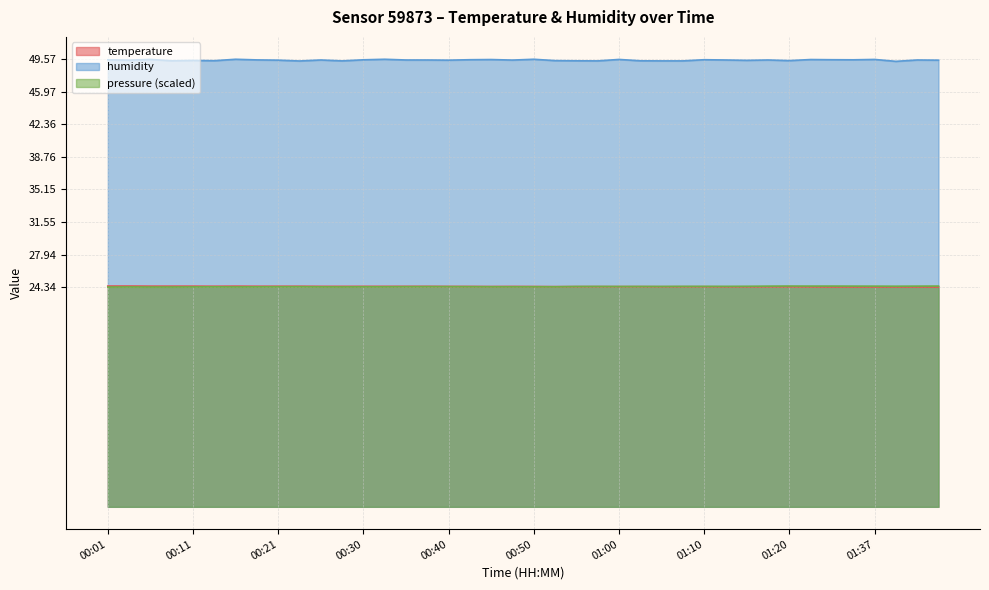

Does the chart have visible grid lines?

Yes